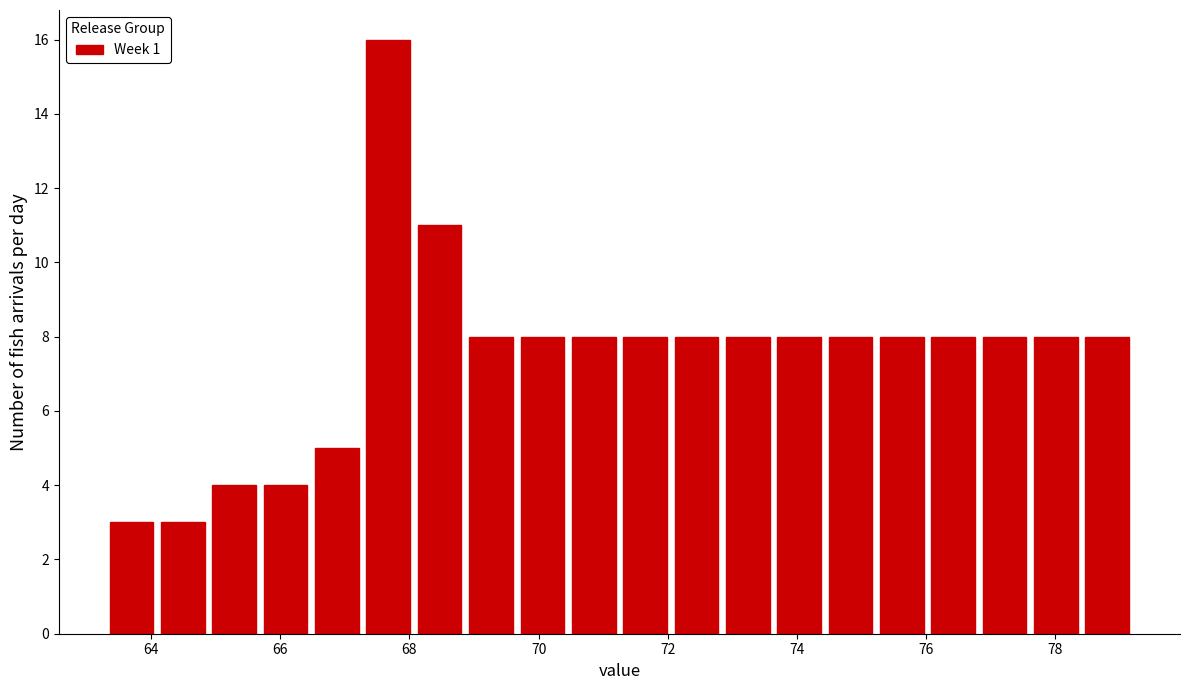

Around what value on the x-axis is the tallest bar? Give the approximate position of its centre, as read against the axis.

67.6